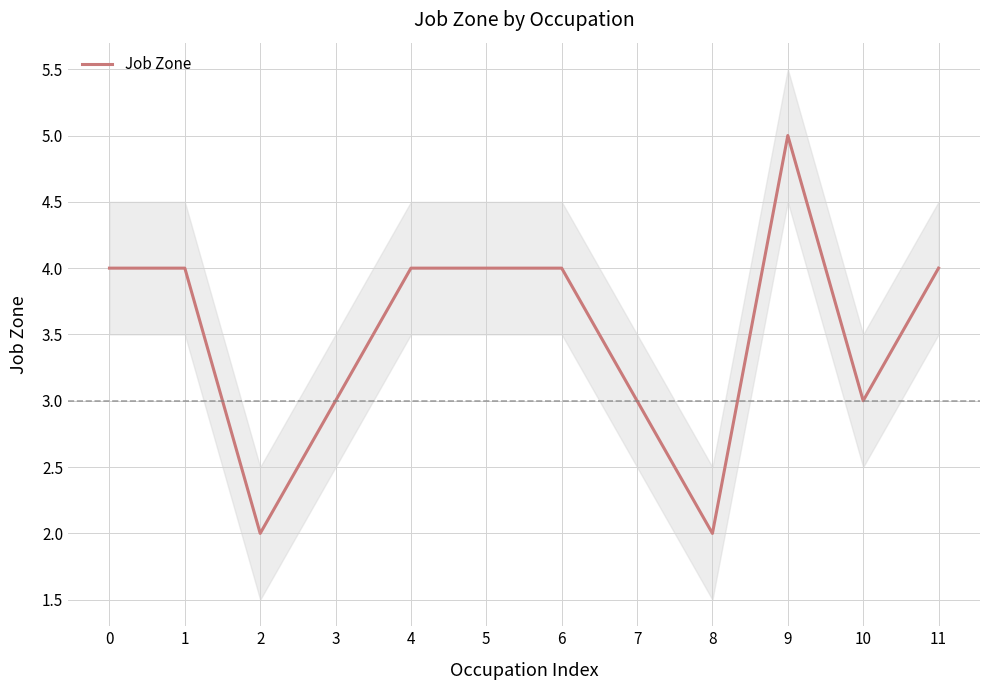

Which has a higher value, 7 or 9?

9